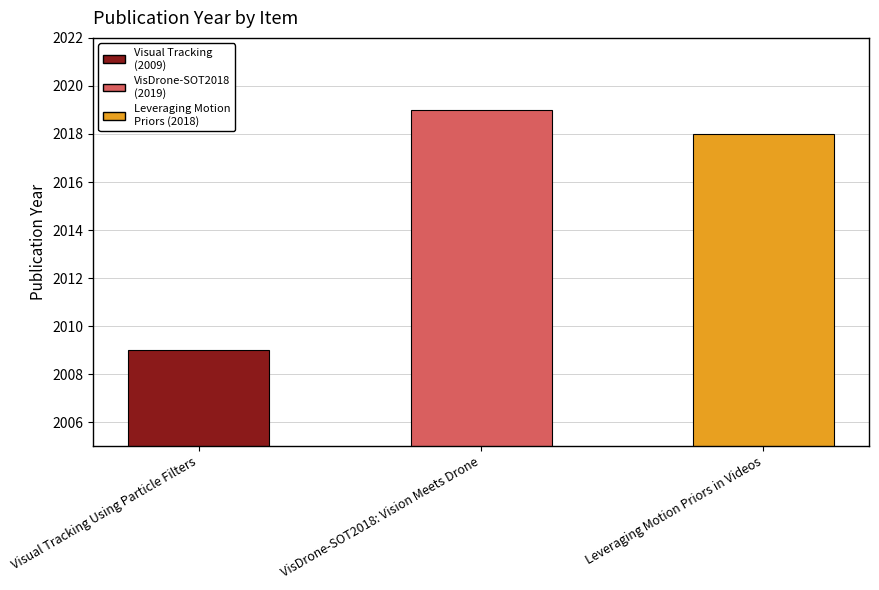

Between VisDrone-SOT2018: Vision Meets Drone and Leveraging Motion Priors in Videos, which is larger?

VisDrone-SOT2018: Vision Meets Drone